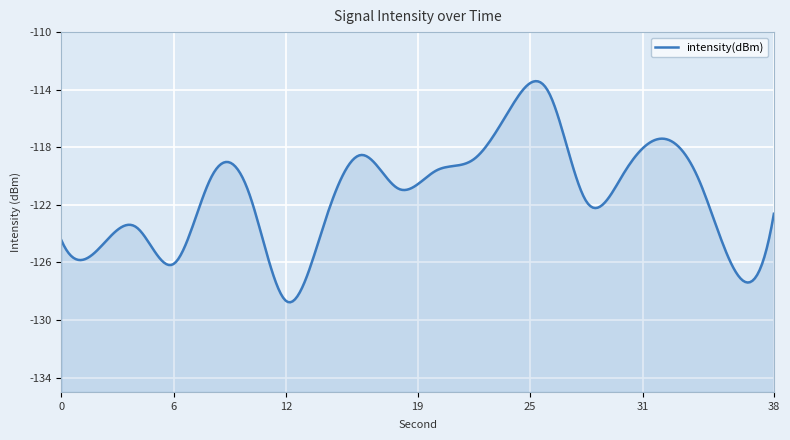

Rank the categories by value from lowest to highest.

12, 36, 6, 2, 0, 4, 14, 38, 28, 10, 18, 34, 8, 30, 20, 22, 16, 32, 24, 26